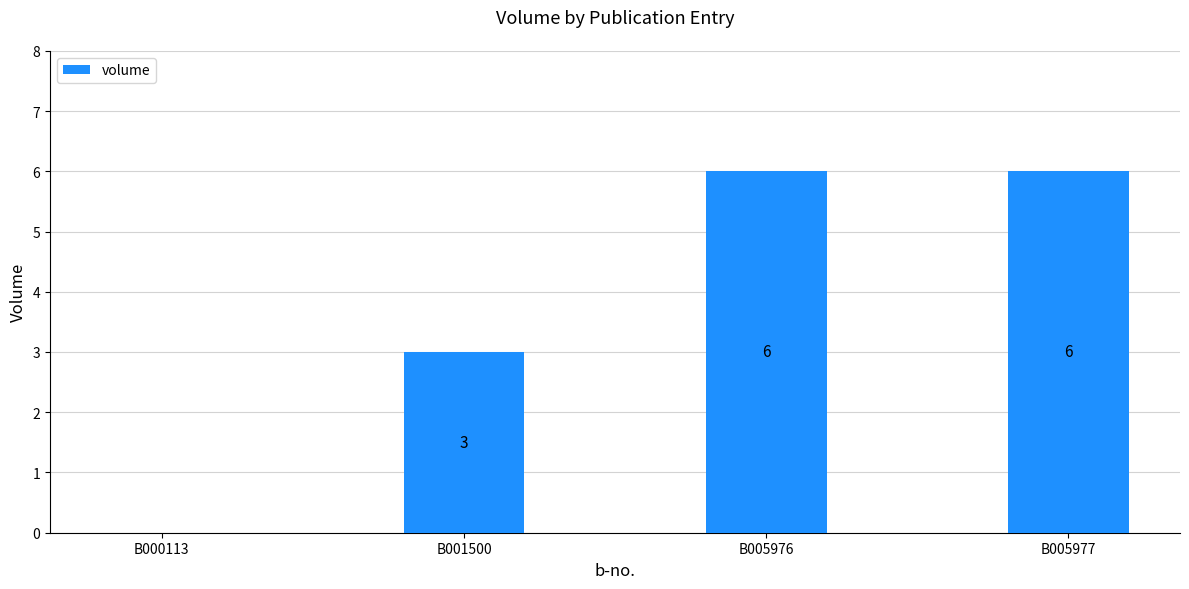

The value at B005976 is 6. True or false?

True